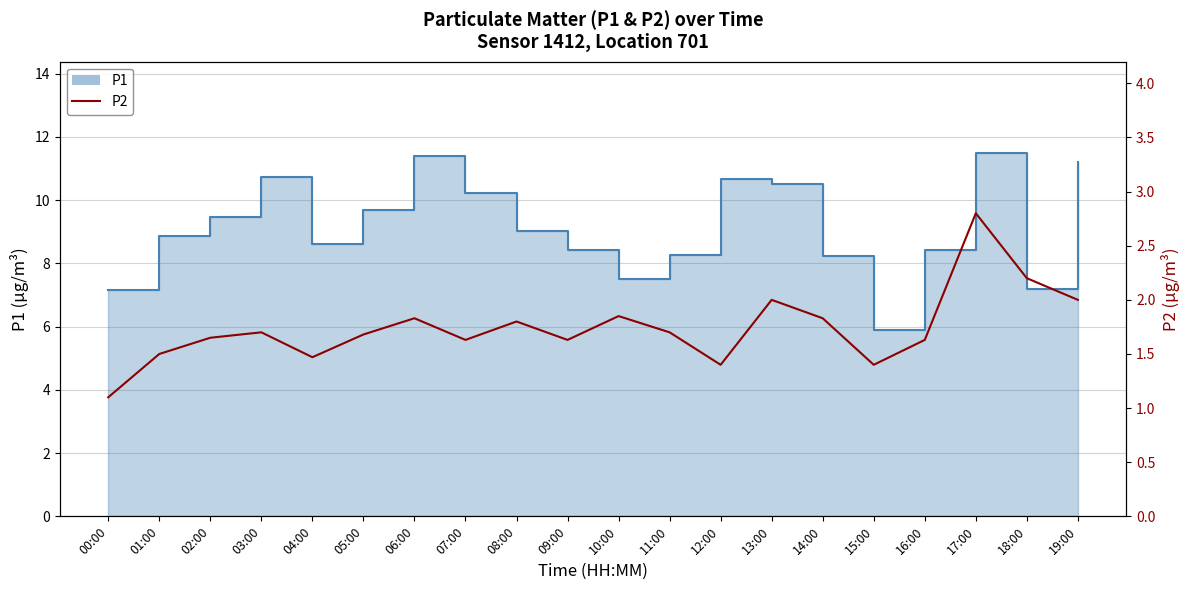

Reading left to right, transcribe all the data shown in this chart.

1.1	1.5	1.6	1.7	1.5	1.7	1.8	1.6	1.8	1.6	1.9	1.7	1.4	2.0	1.8	1.4	1.6	2.8	2.2	2.0